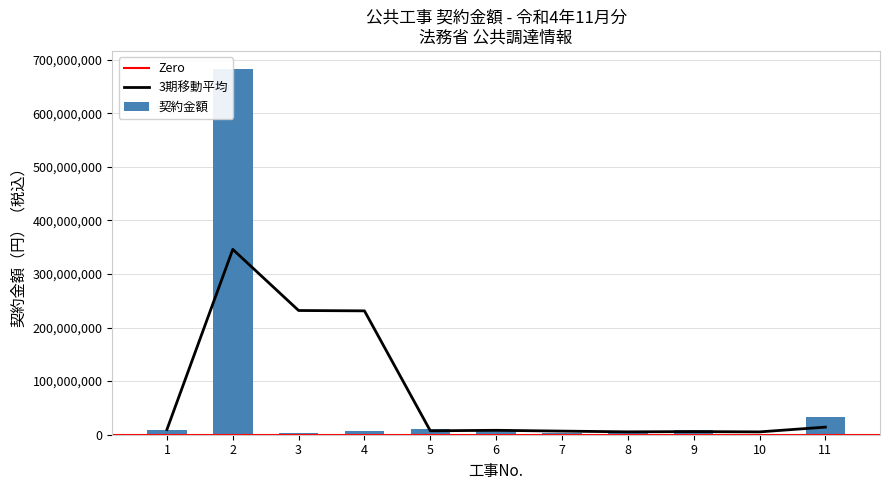

Is it true that the value at 5 is 10538000?

True